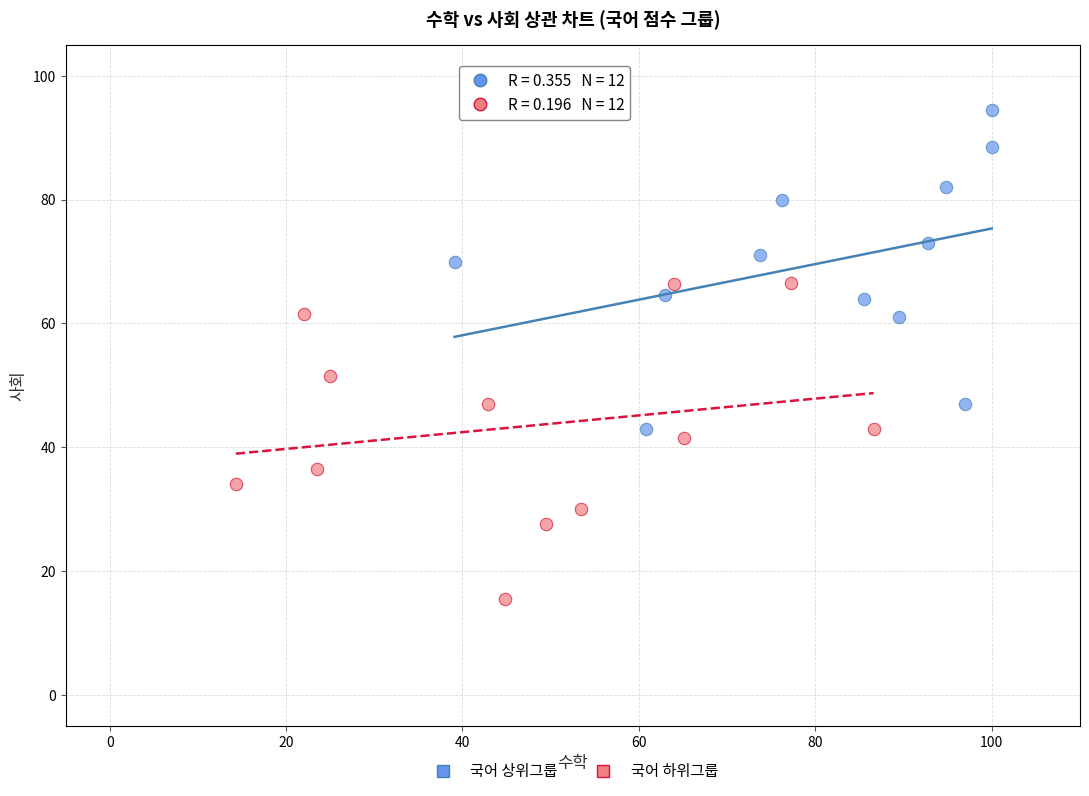

What are all the series names shown in the legend?

국어 상위그룹, 국어 하위그룹